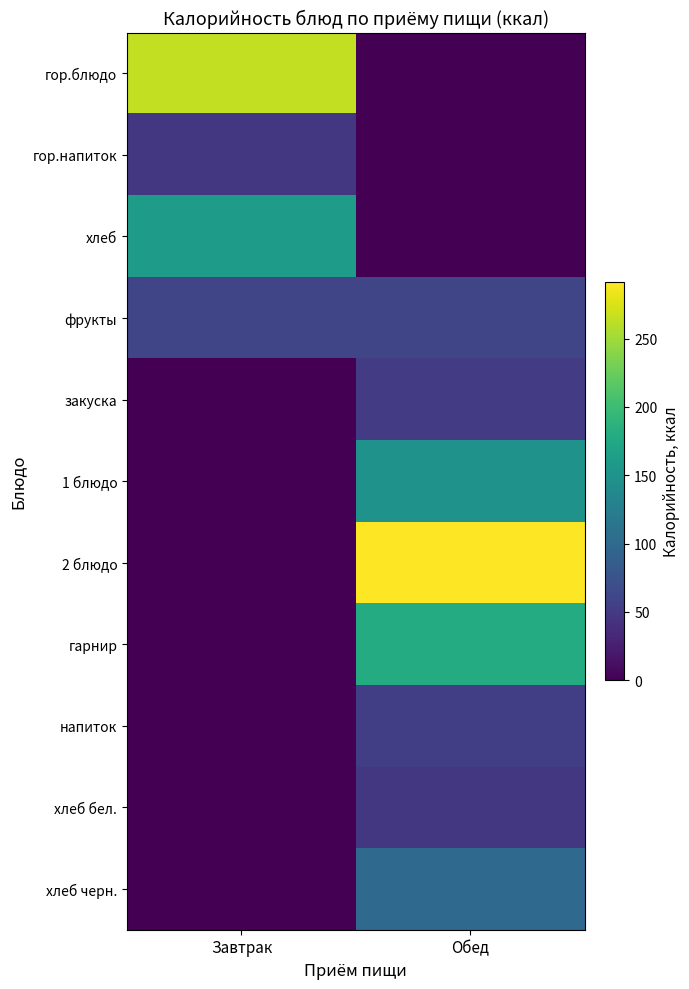

What is the spread (max minus min) of values at Завтрак?

264.1